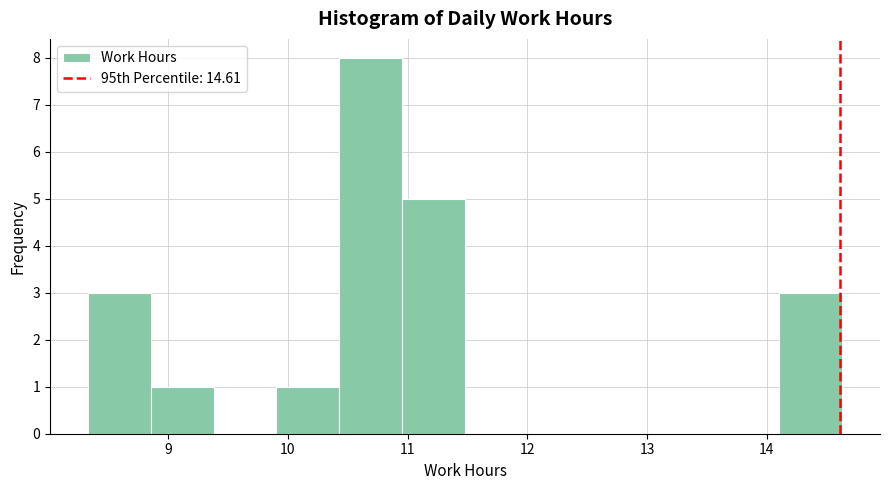

Which range on the x-axis has the tallest bar?

10.4 to 11.0